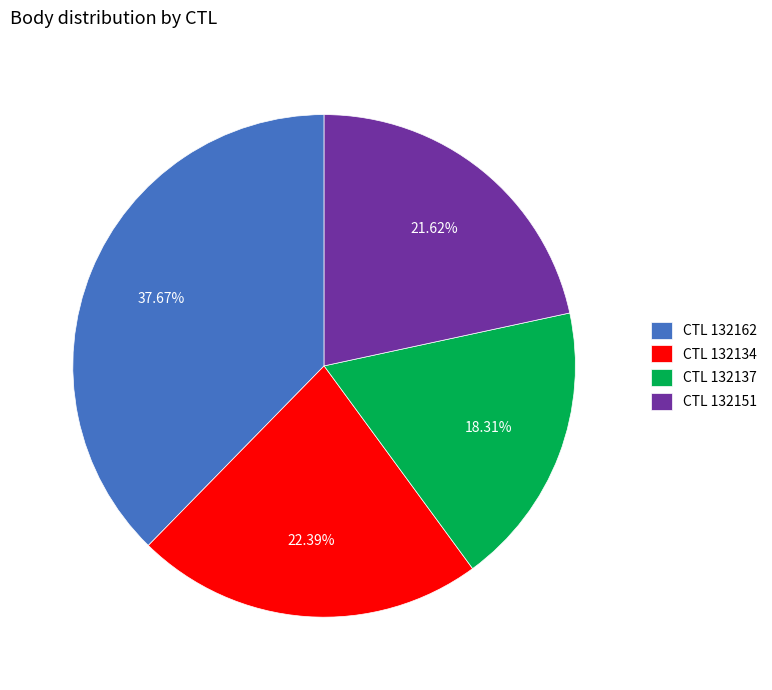

Rank the categories by value from lowest to highest.

CTL 132137, CTL 132151, CTL 132134, CTL 132162